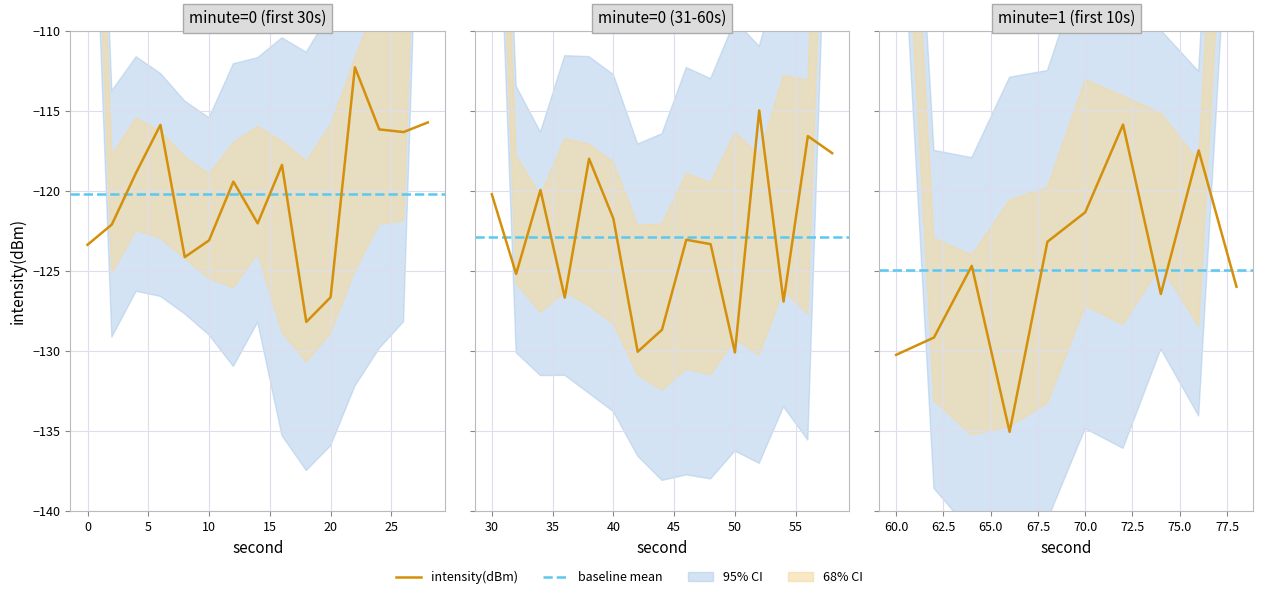

Rank the categories by value from highest to lowest.

11, 26, 14, 36, 3, 12, 13, 28, 38, 29, 19, 8, 2, 6, 17, 15, 35, 20, 7, 1, 23, 5, 34, 24, 0, 4, 32, 16, 39, 37, 10, 18, 27, 9, 22, 31, 21, 25, 30, 33